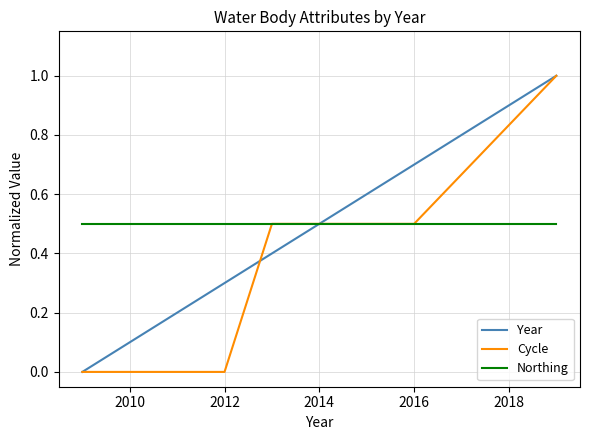

Which series has the largest total across all categories?

Northing